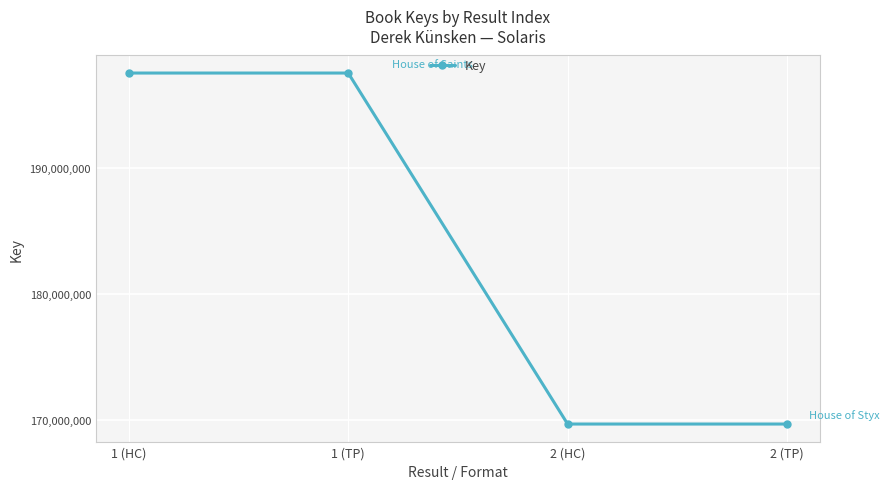

Reading right to left, list all the values displayed in this chart.

169641863	169641863	197582501	197582501